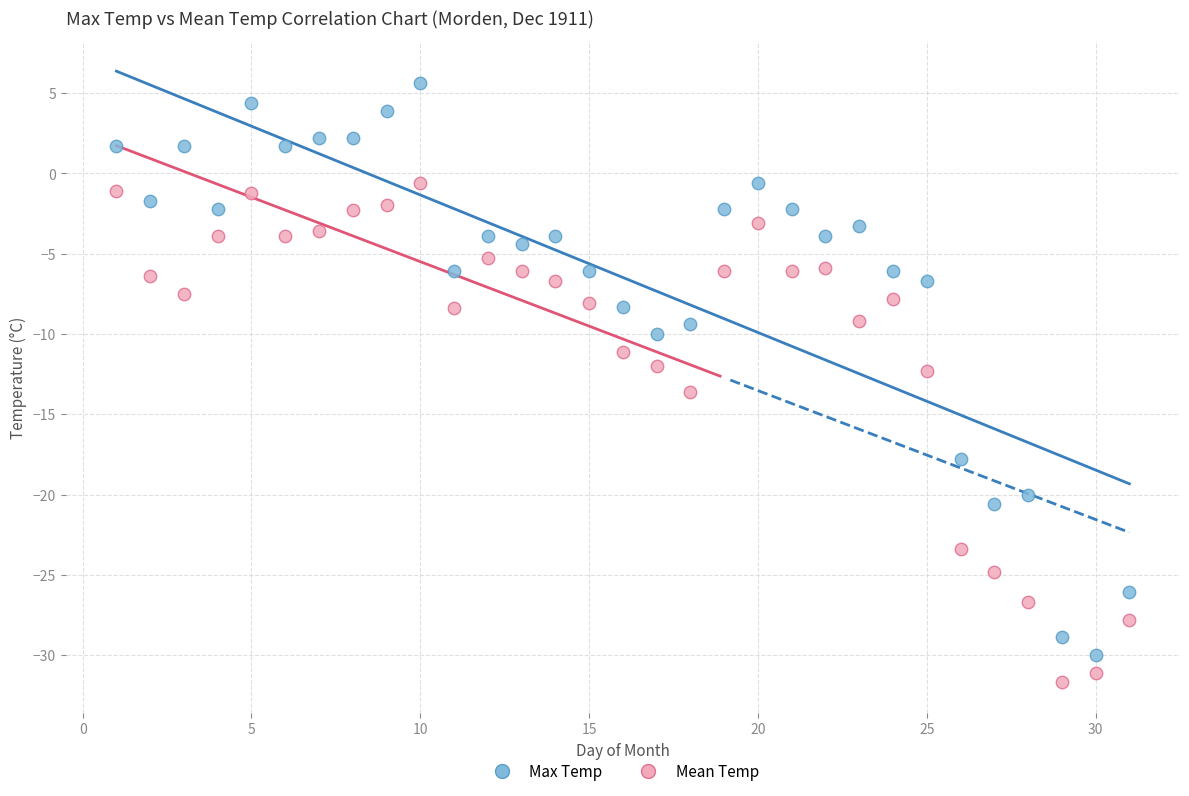

Across all data points, what is the range of Y values (max minus min)?

37.3